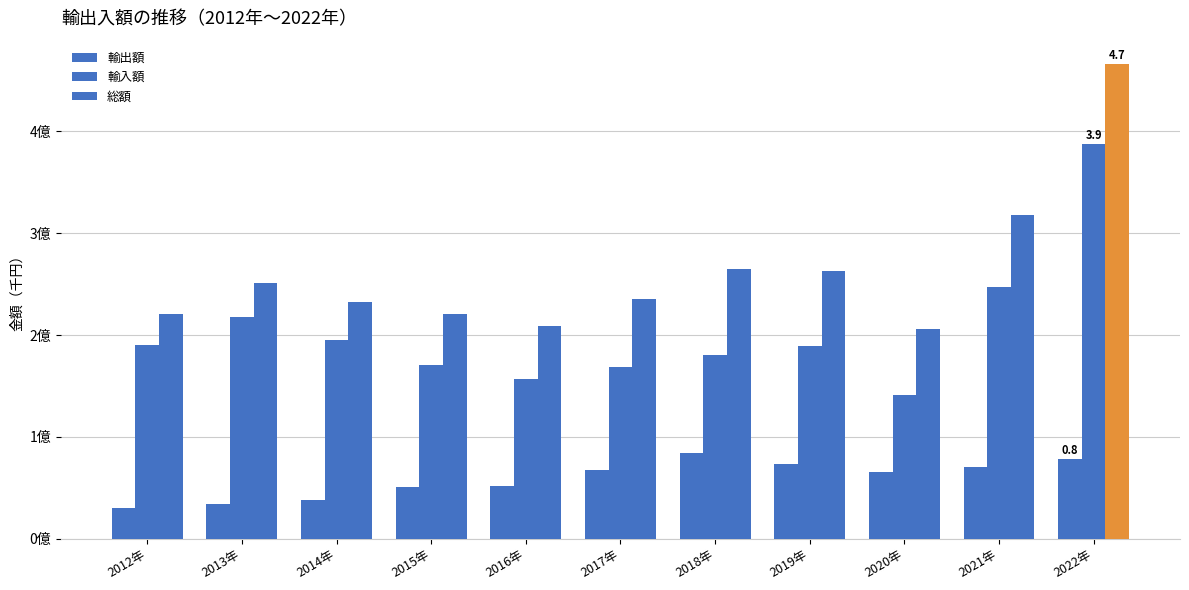

Between 2017年 and 2018年, which is larger?

2018年